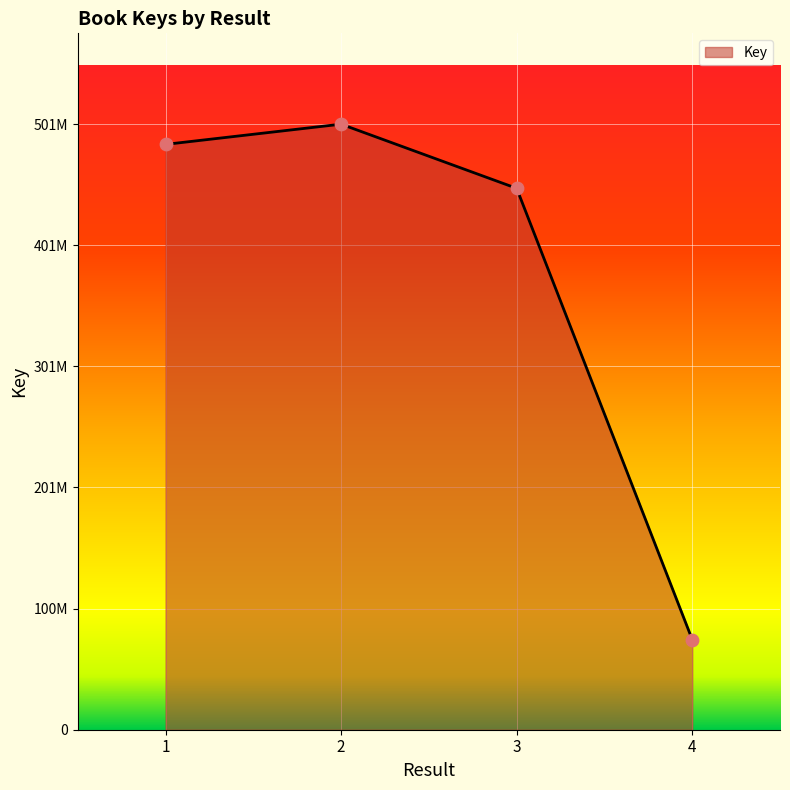

What is the change in value from 1 to 3?

-36398824